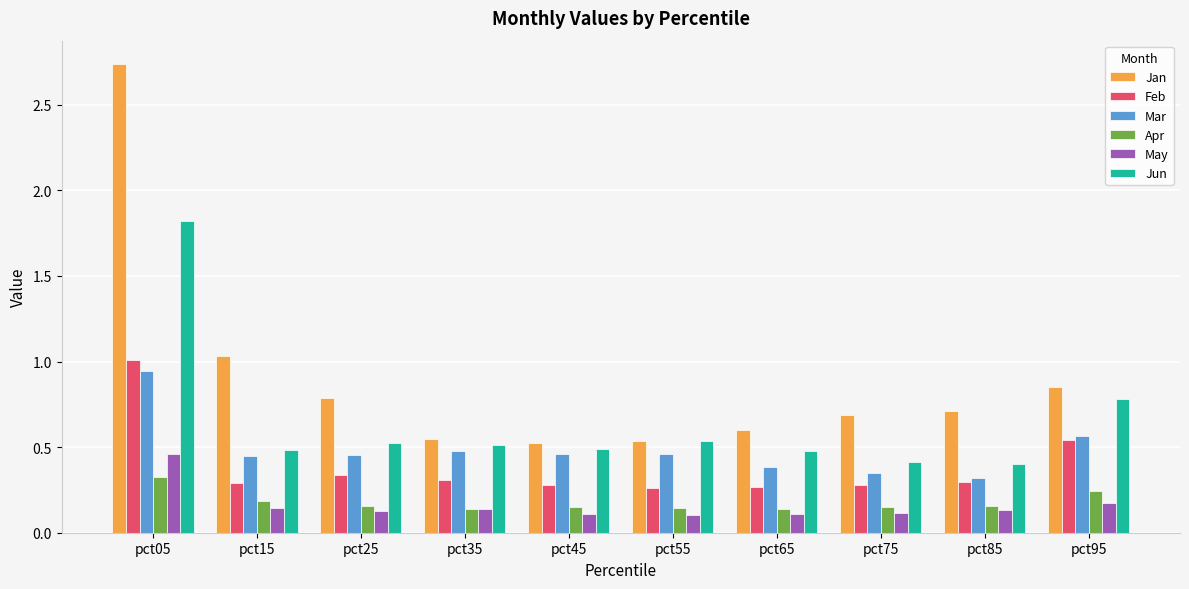

At which label does Mar reach its peak?

pct05